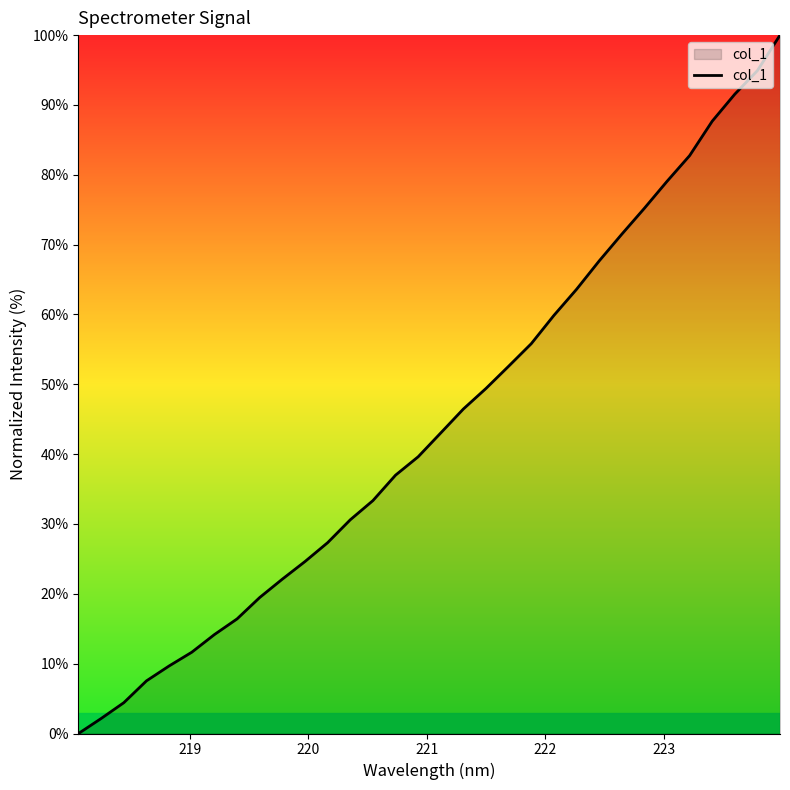

What is the difference between the maximum and minimum values?

100.0